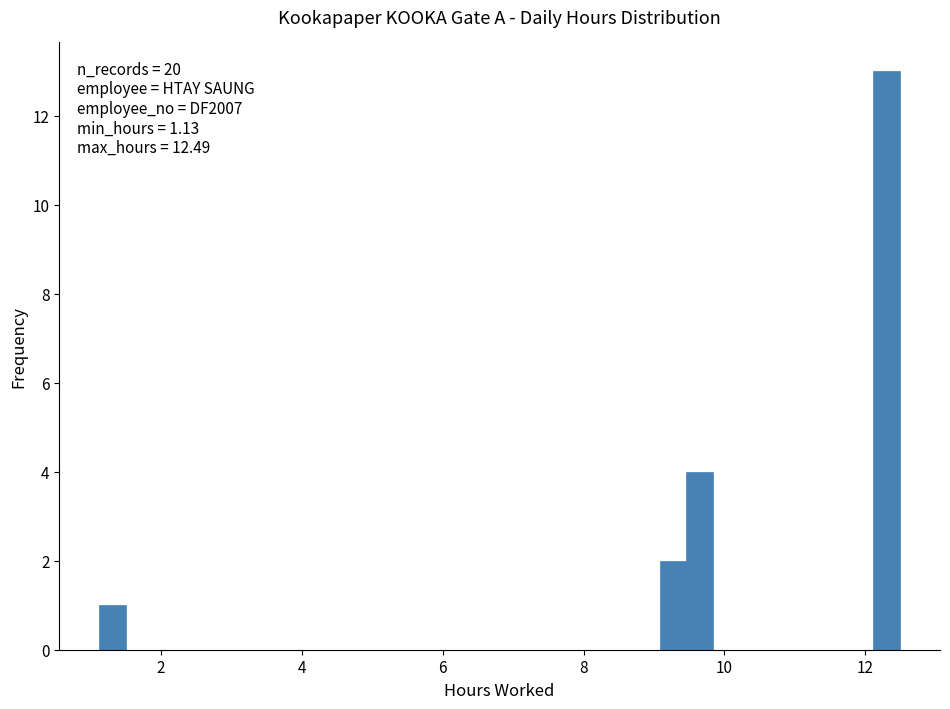

Read against the x-axis, roughly where is the centre of the tallest bar?

12.4